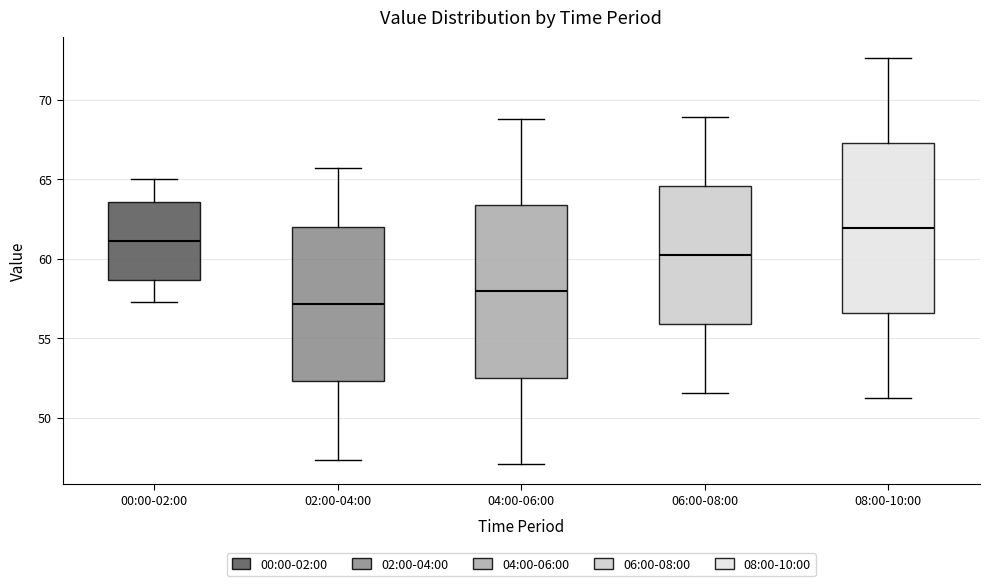

Where does the upper whisker of the box for 02:00-04:00 end on the y-axis? The values are not printed on the chart, so give them approximately, as read against the axis.

65.5